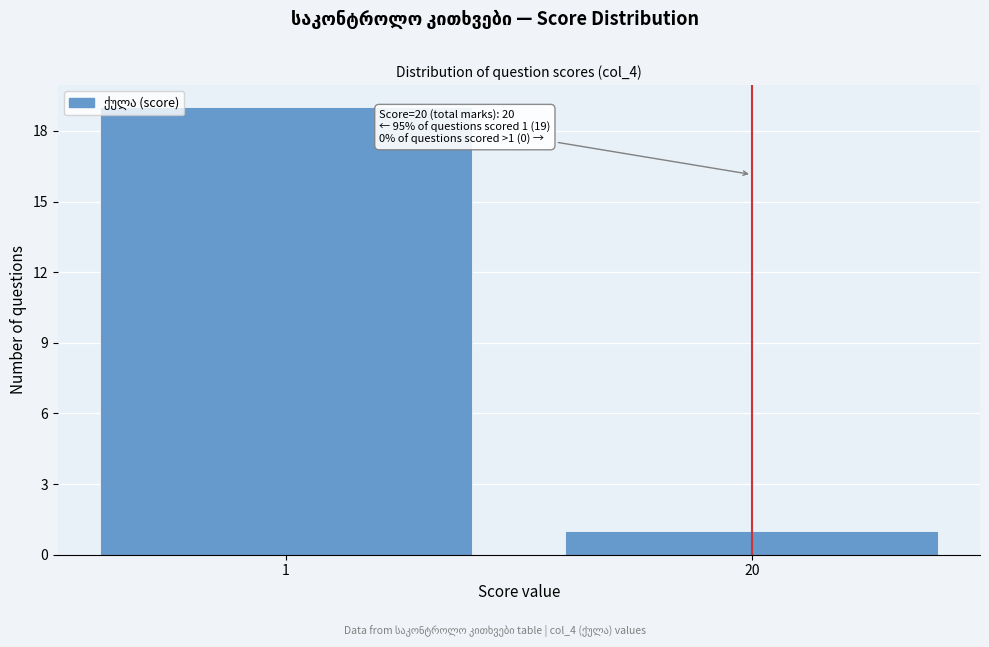

Reading right to left, what are all the values shown in this chart?

1	19